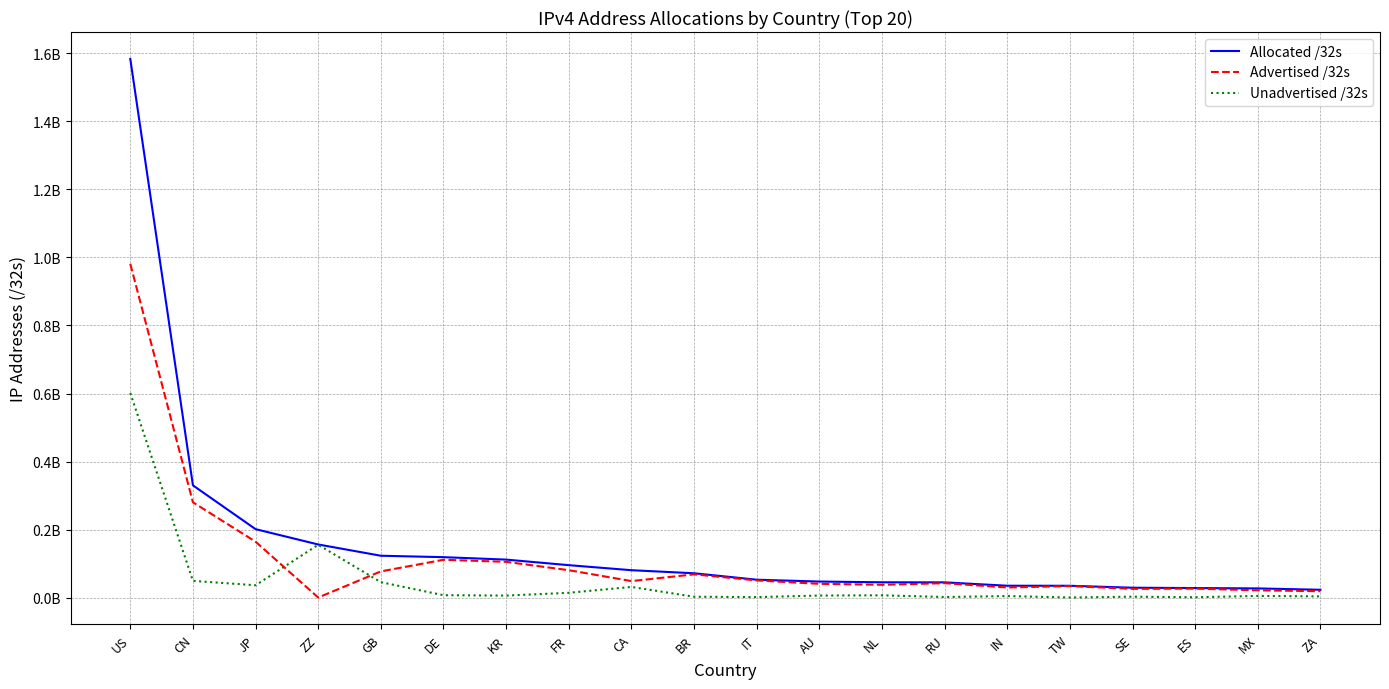

What is the difference between the highest and lowest values at ZZ?

155800264